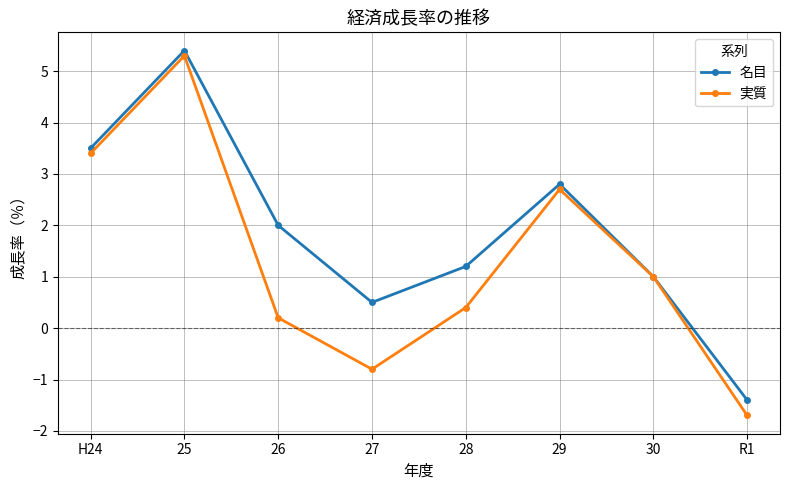

Which series has the largest range (max minus min)?

実質